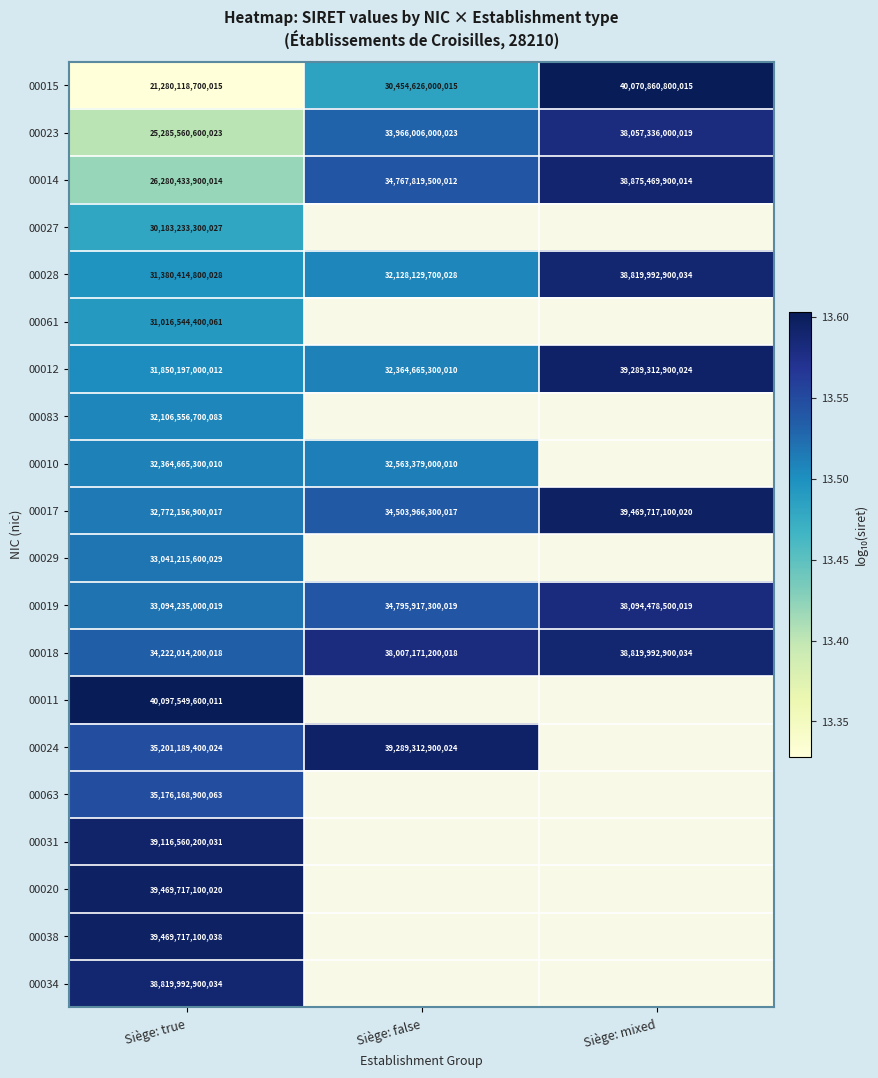

At which label does 00017 reach its minimum?

Siège: true